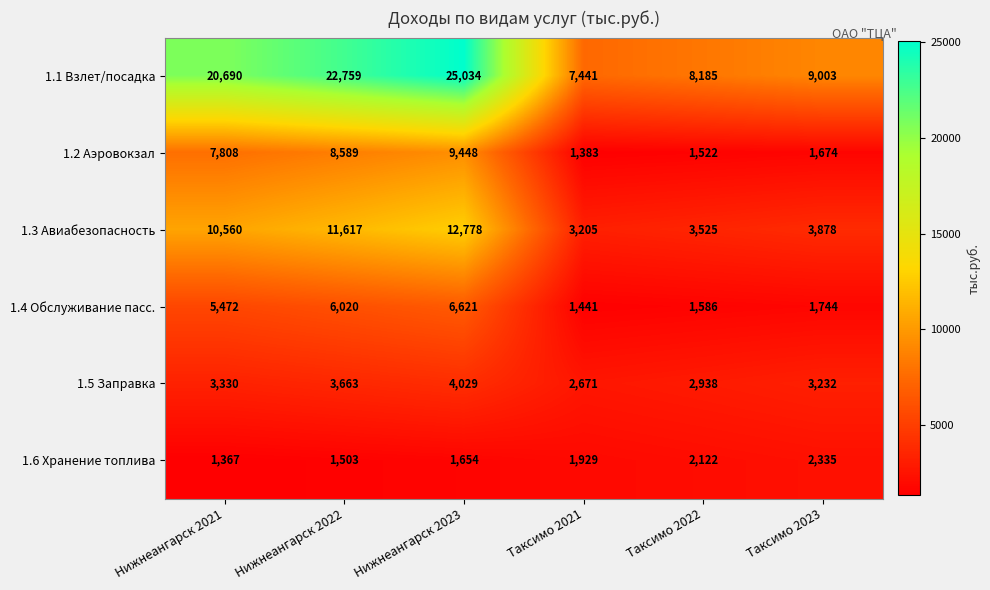

Read the 1.4 Обслуживание пасс. value at Таксимо 2021, to the nearest 100.

1400